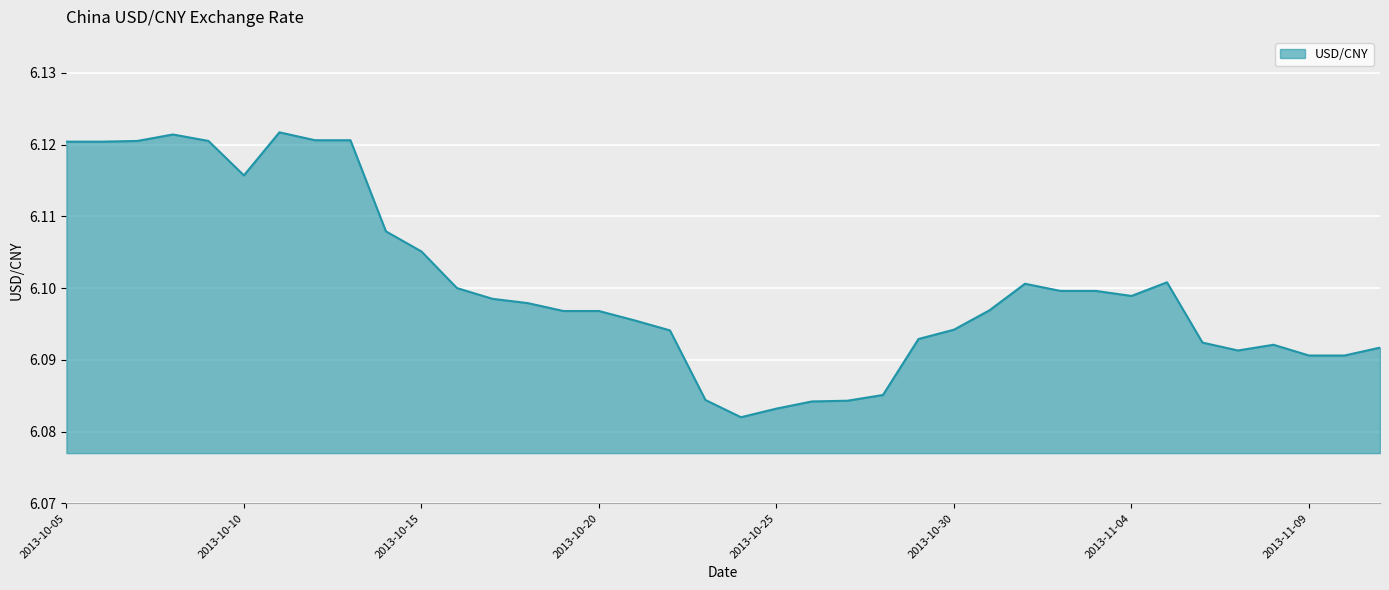

True or false: the data shows 8.9 at 2013-10-25.

False